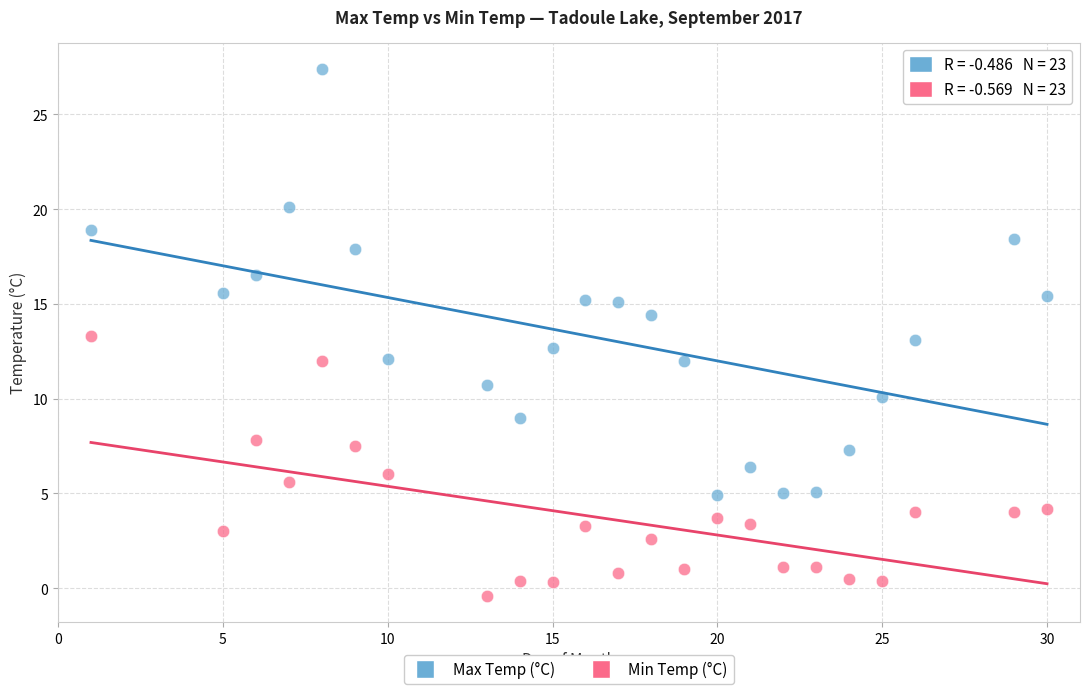

Across all data points, what is the range of X values (max minus min)?

29.0